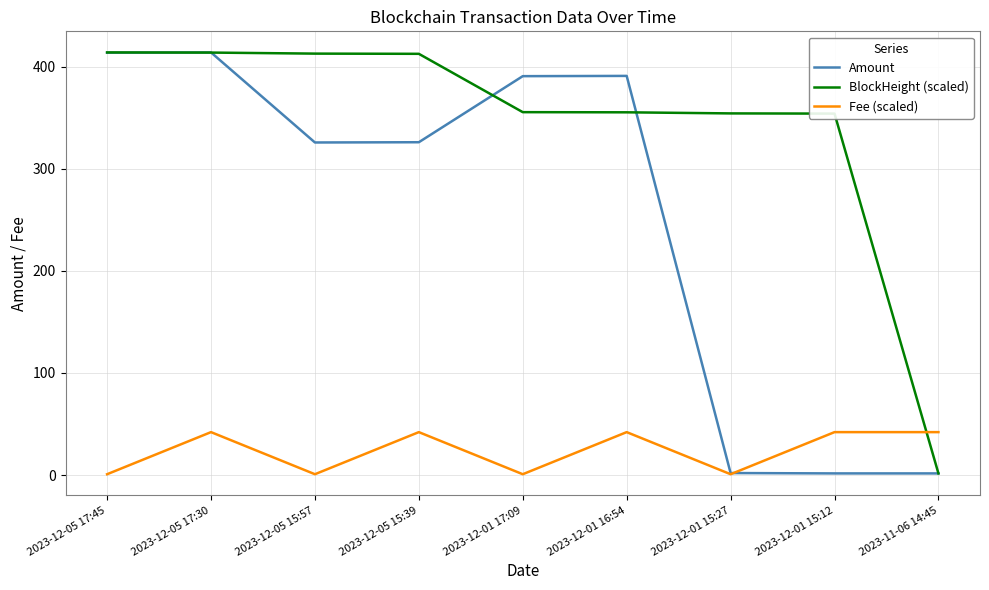

Where do Fee (scaled) and BlockHeight (scaled) first cross each other?

2023-12-01 15:12 and 2023-11-06 14:45